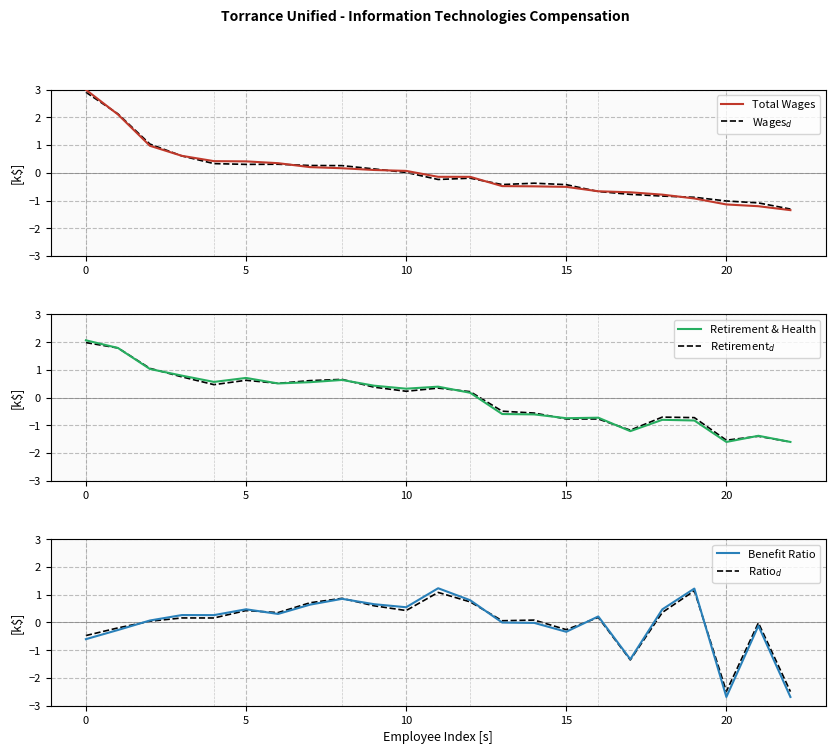

How many lines are shown in the chart?

6